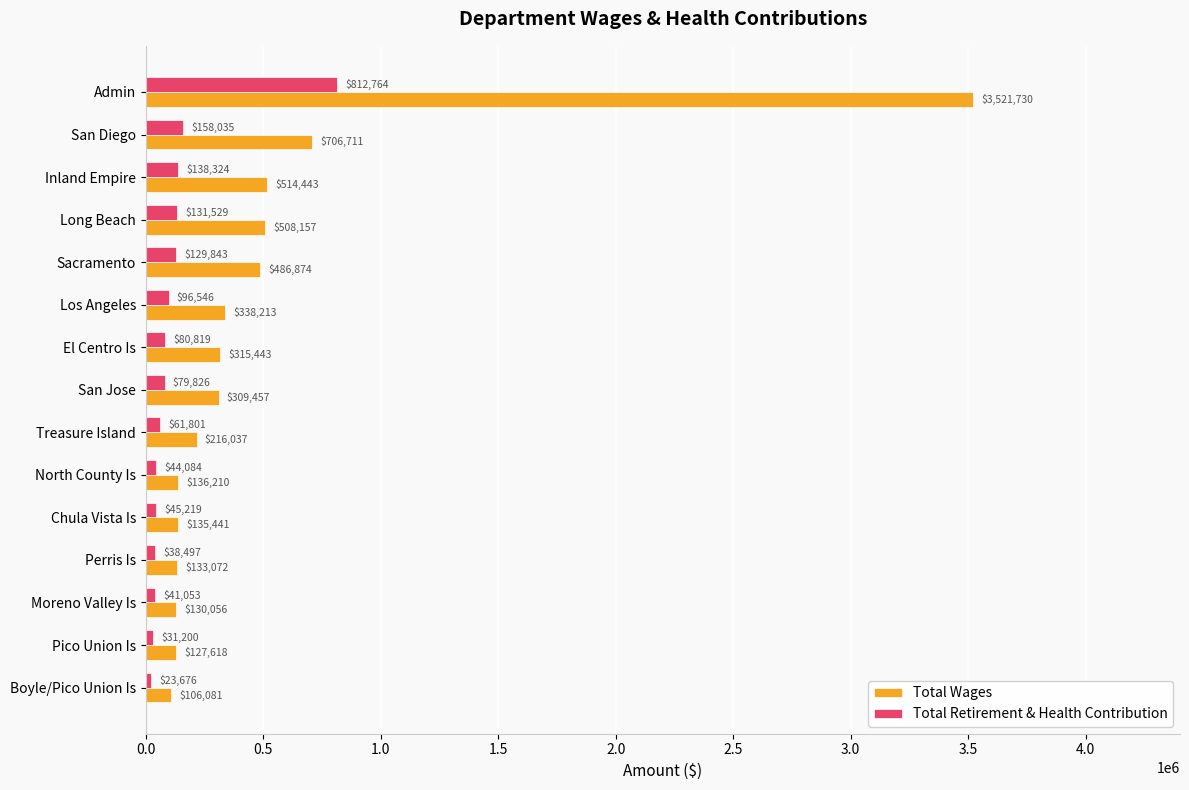

At which label does Total Retirement & Health Contribution reach its minimum?

Boyle/Pico Union Is